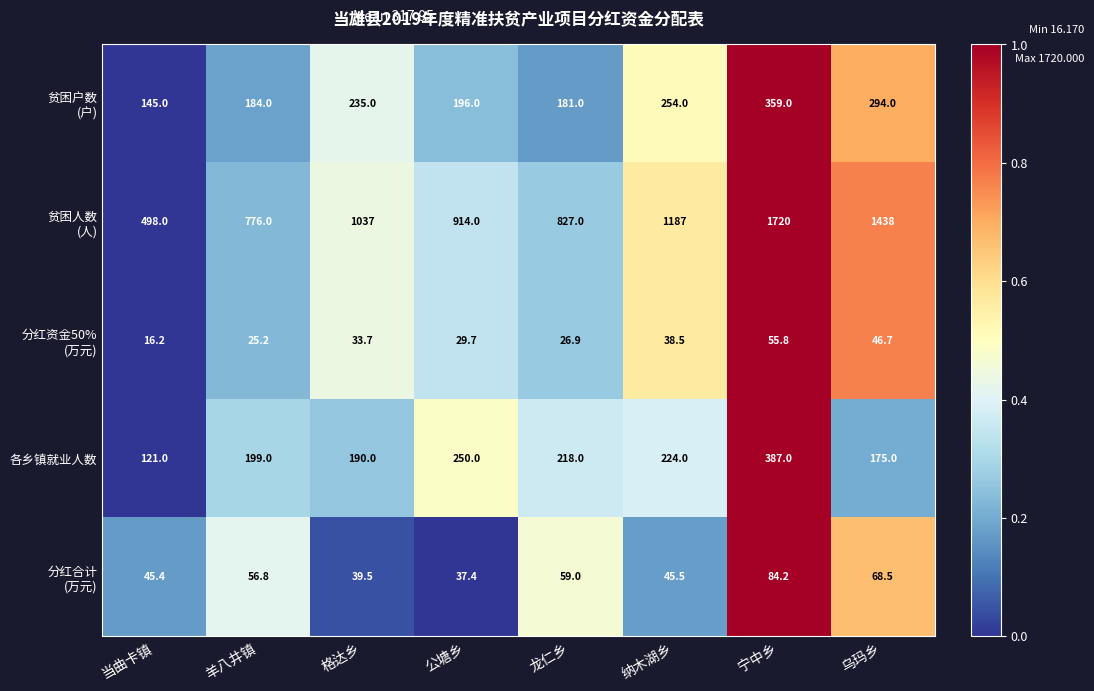

Count the number of data series in this chart.

5